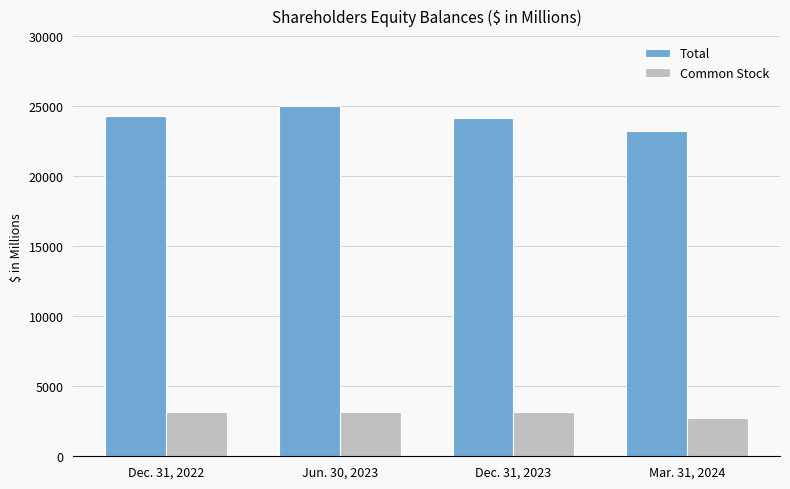

Which label corresponds to the smallest value in the chart?

Mar. 31, 2024